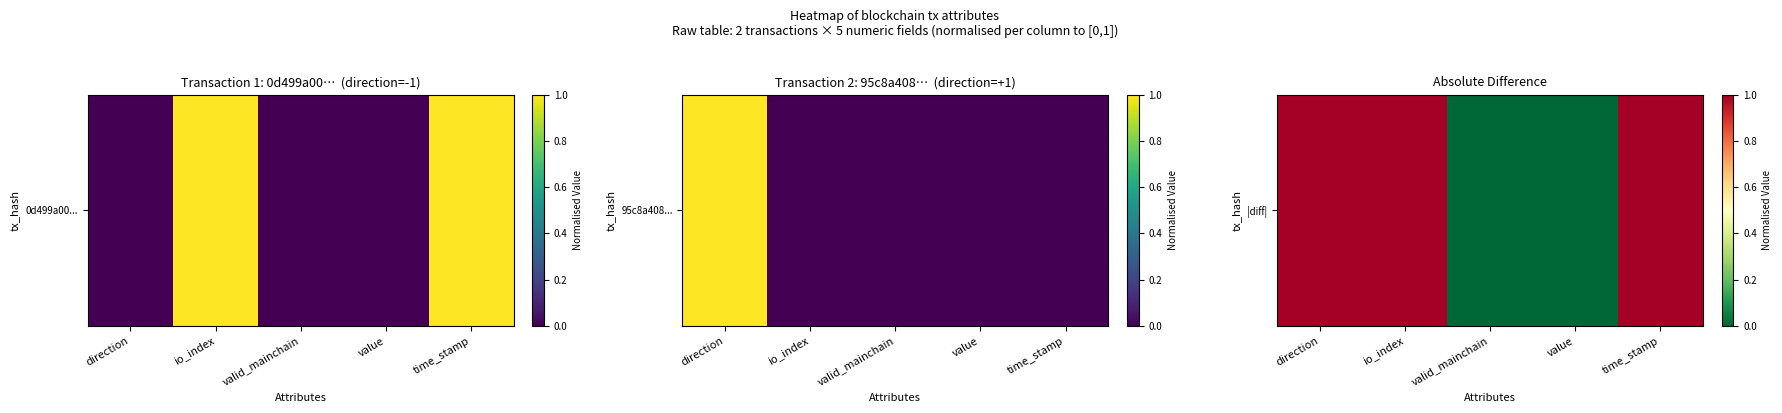

At which label is the value closest to 0?

valid_mainchain